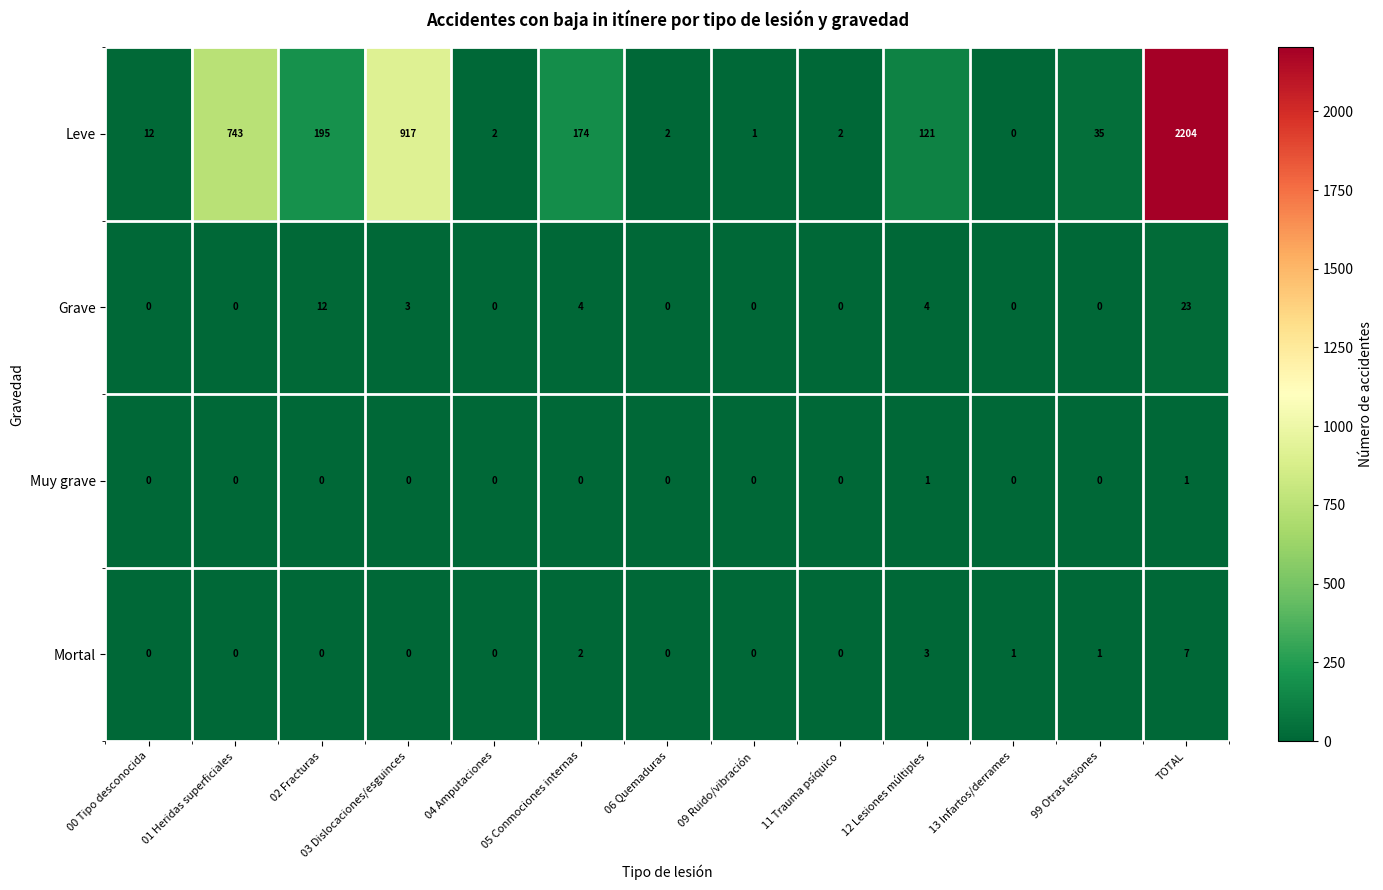

The value of Leve at 12 Lesiones múltiples is 38. True or false?

False